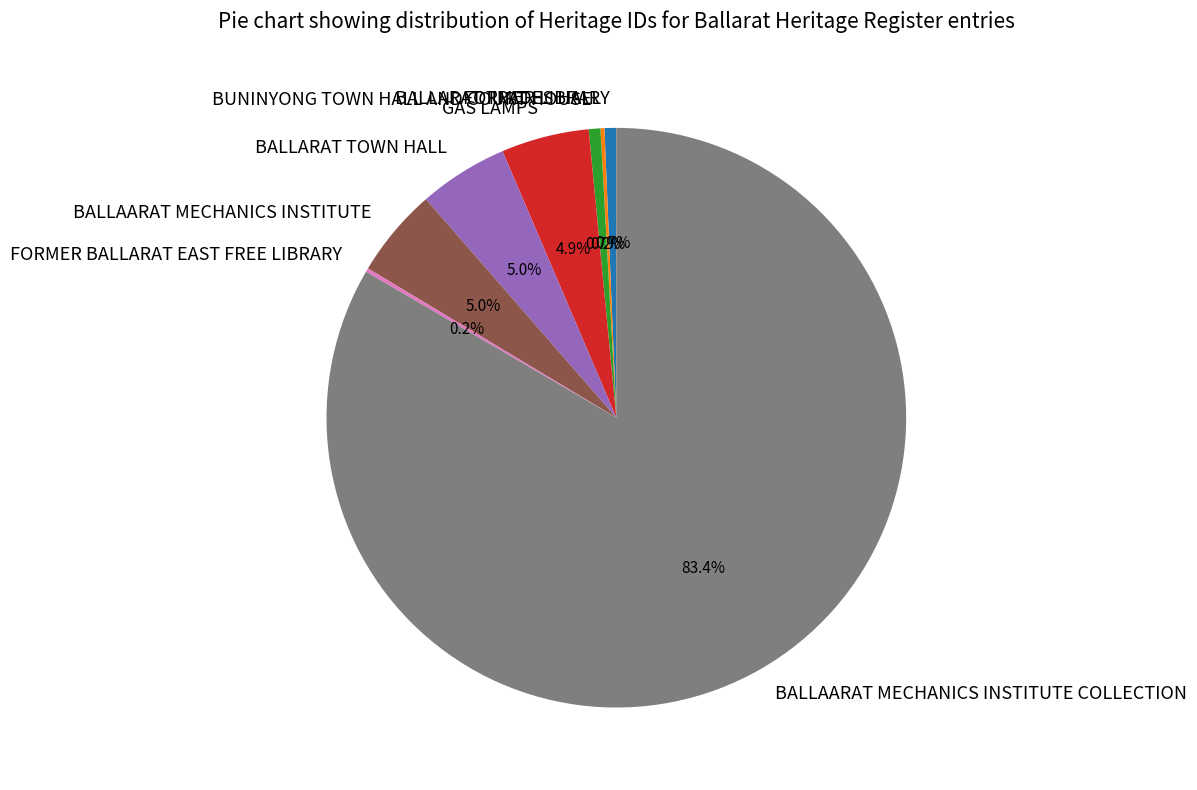

What is the largest slice in the pie chart?

BALLAARAT MECHANICS INSTITUTE COLLECTION